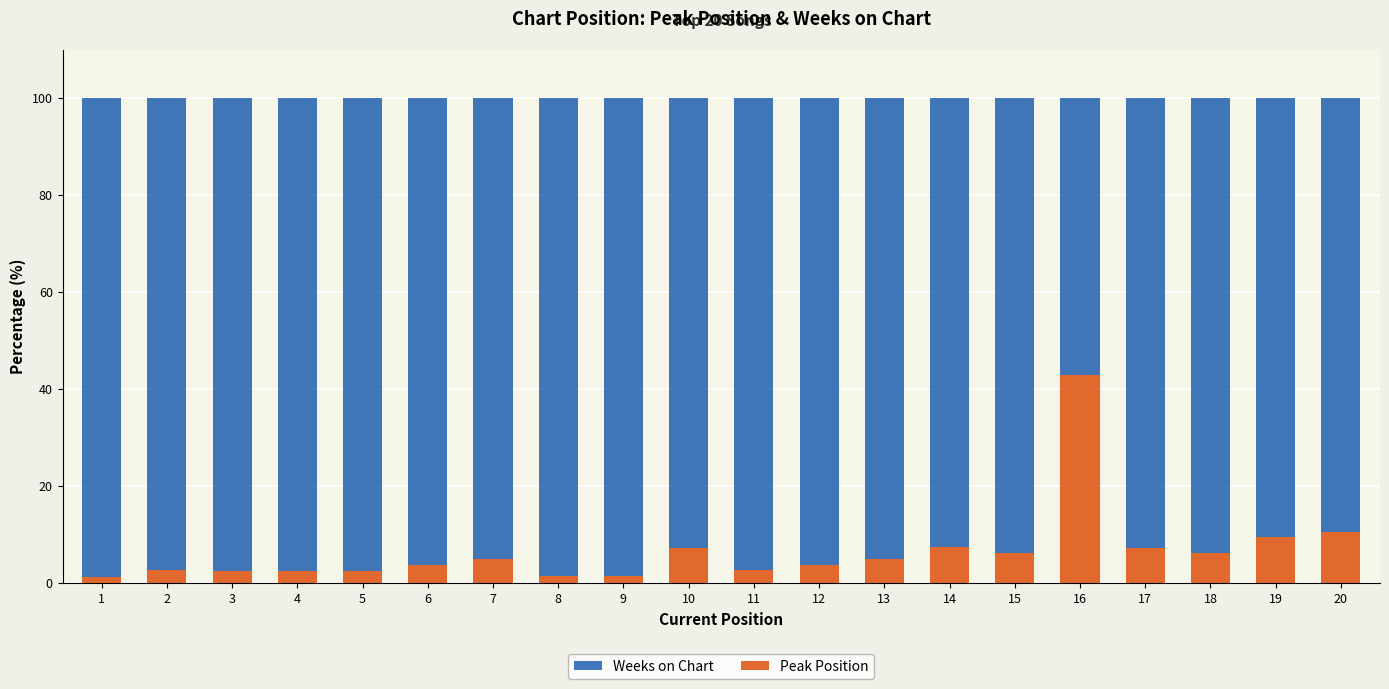

What is the highest value of the Peak Position series?

42.9